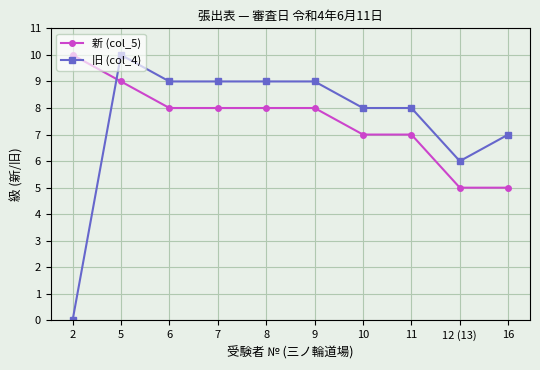

How many values in the 新 (col_5) series are below 8?

4